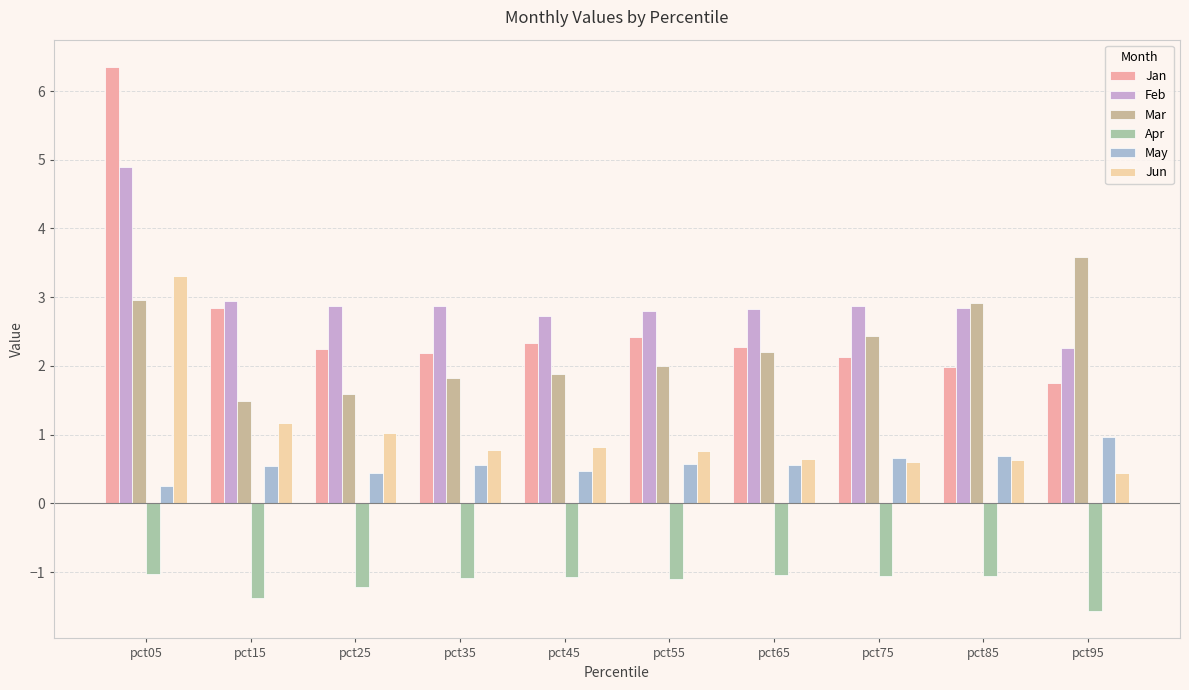

The value of Jan at pct95 is 2.3. True or false?

False